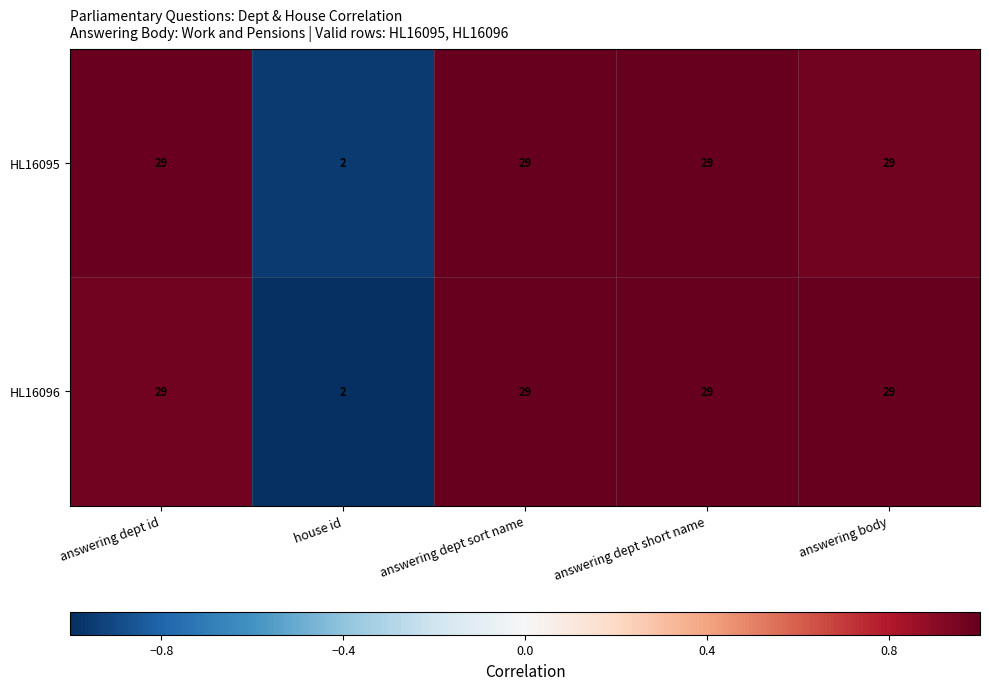

What is the greatest value displayed?

29